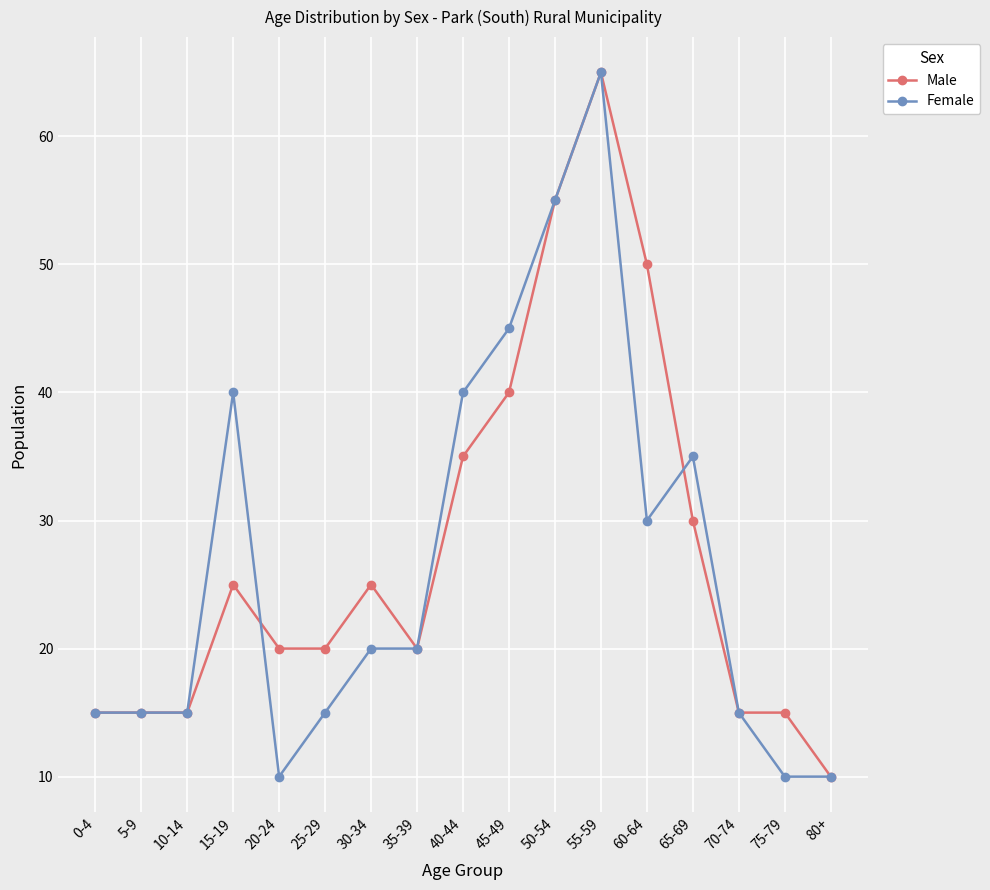

Between 10-14 and 75-79, which series saw the biggest shift?

Female